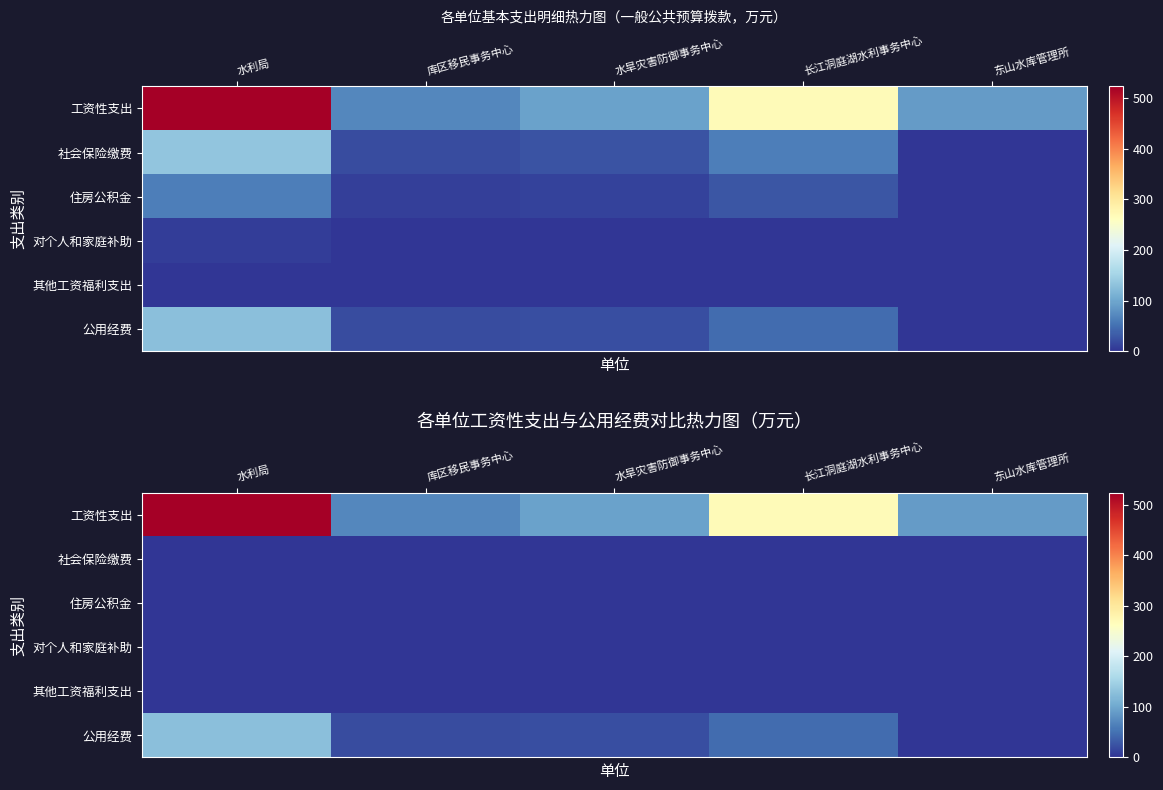

Which series changed the most between 水利局 and 库区移民事务中心?

工资性支出